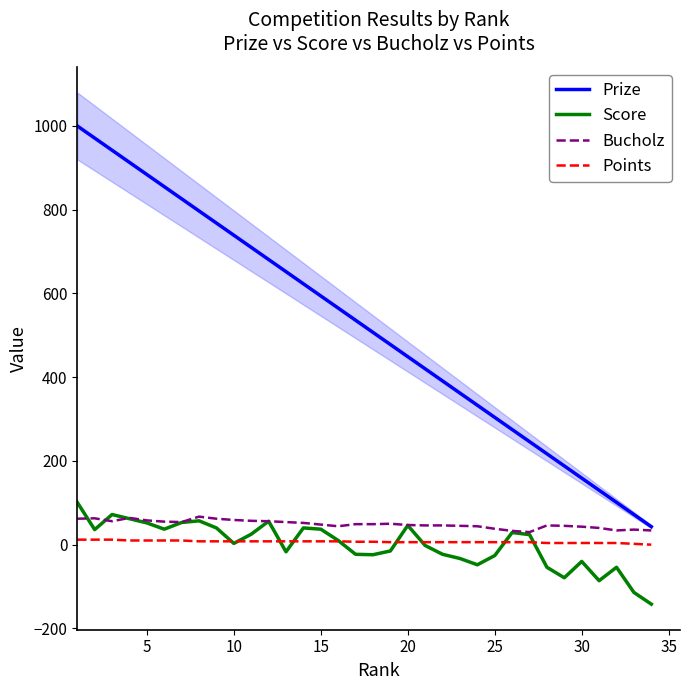

True or false: Score and Prize intersect in this chart.

False